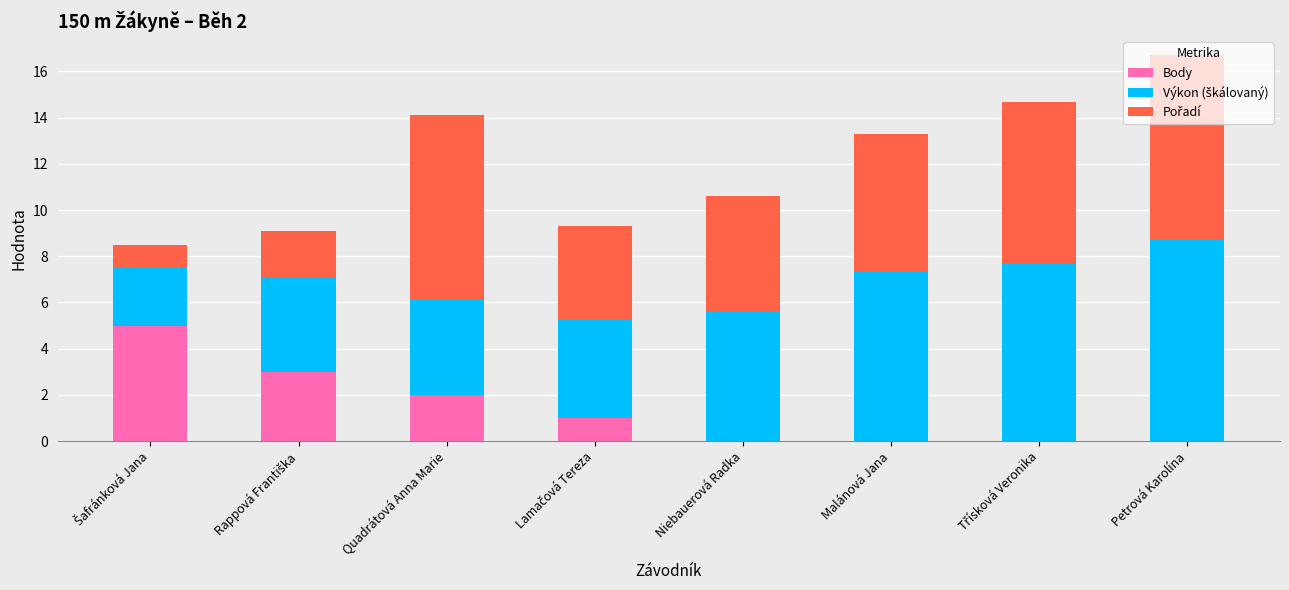

Is it true that Body equals 2.0 at Quadrátová Anna Marie?

True